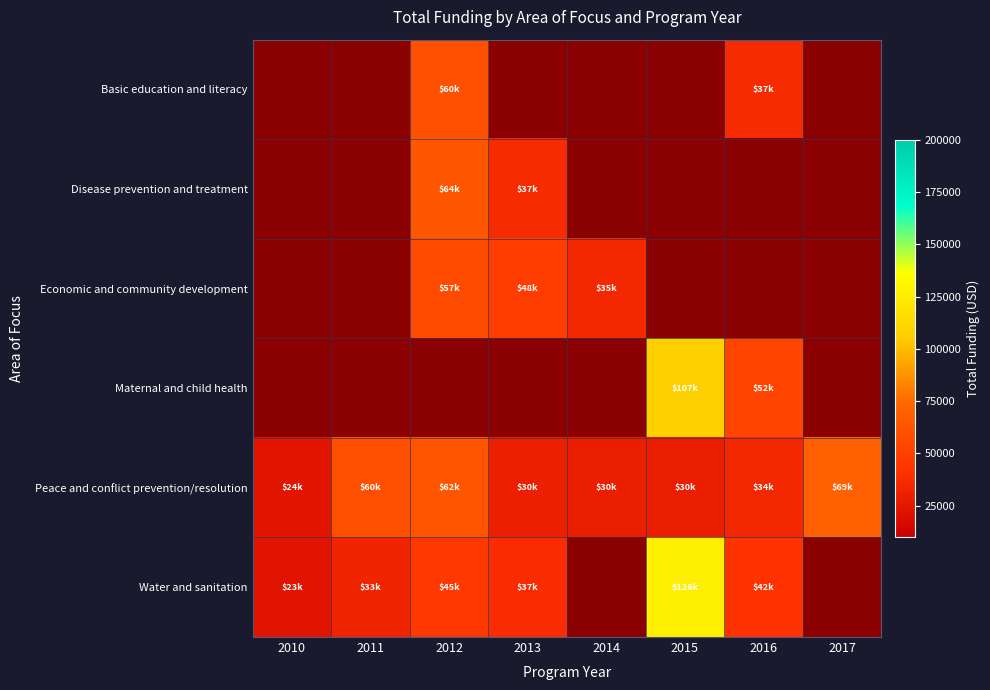

Which has a higher value, 2010 or 2012?

2012